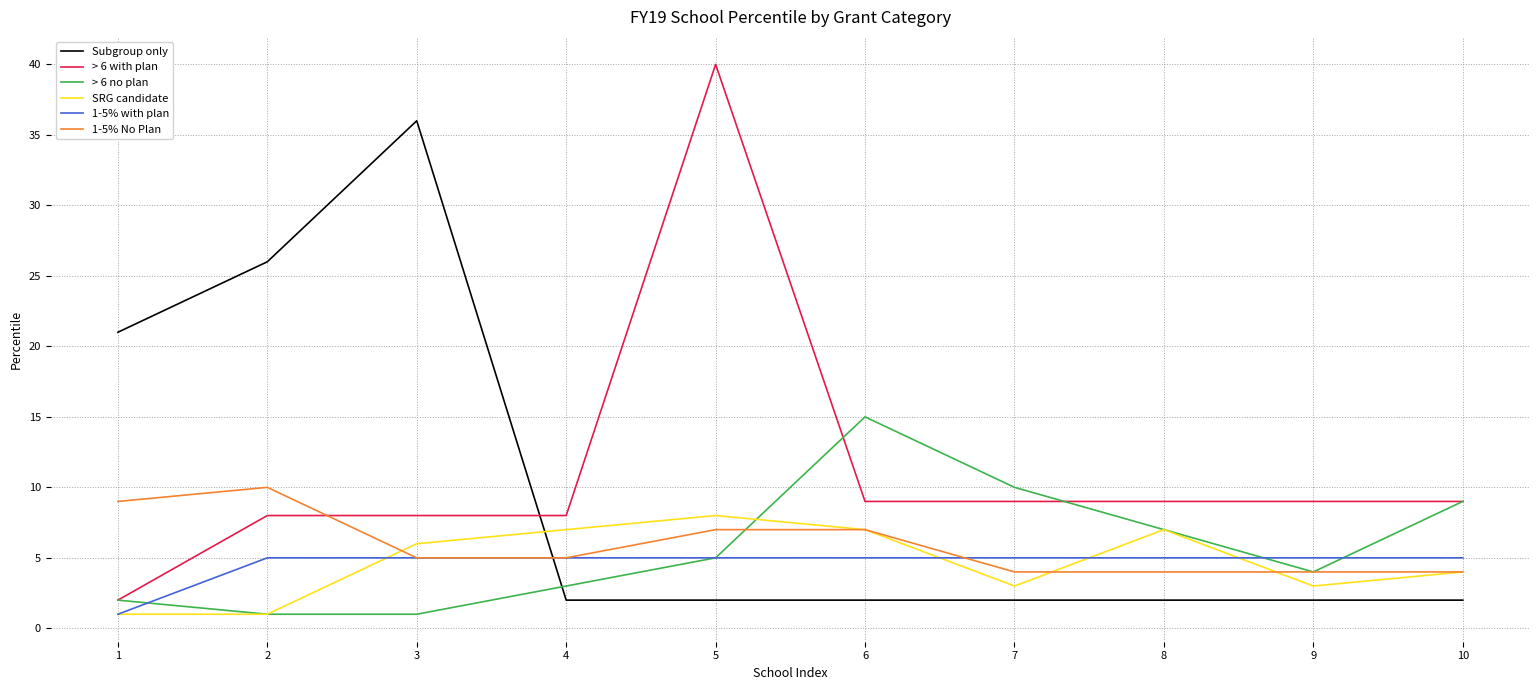

What is the approximate value of 1-5% with plan at 9?

5